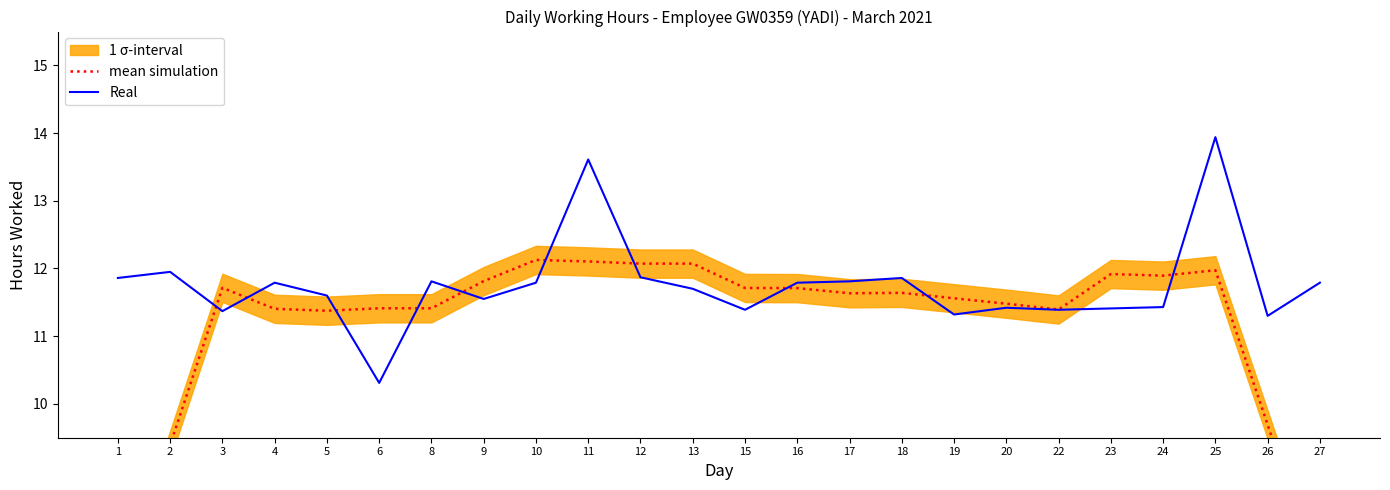

What is the maximum value for mean simulation?

12.1